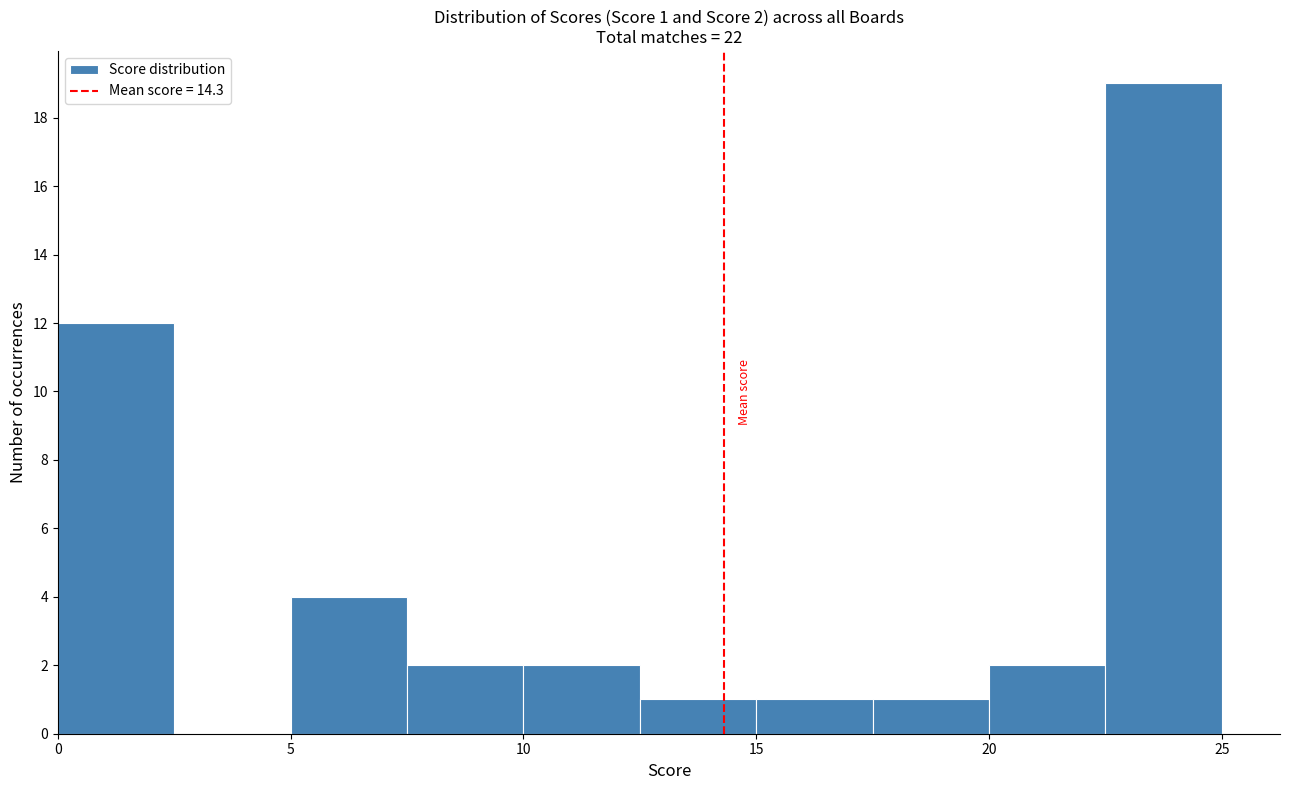

Over which range of the x-axis is the bar tallest?

22.5 to 25.0